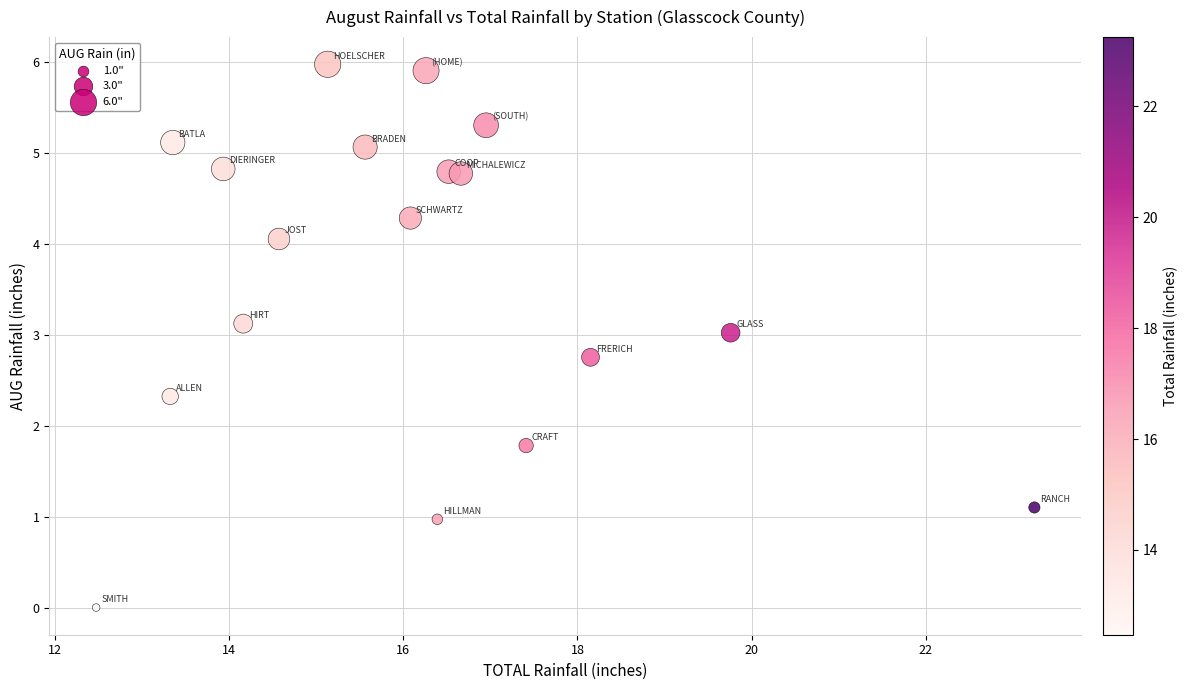

What Y value in the scatter plot is closest to 2?

1.8